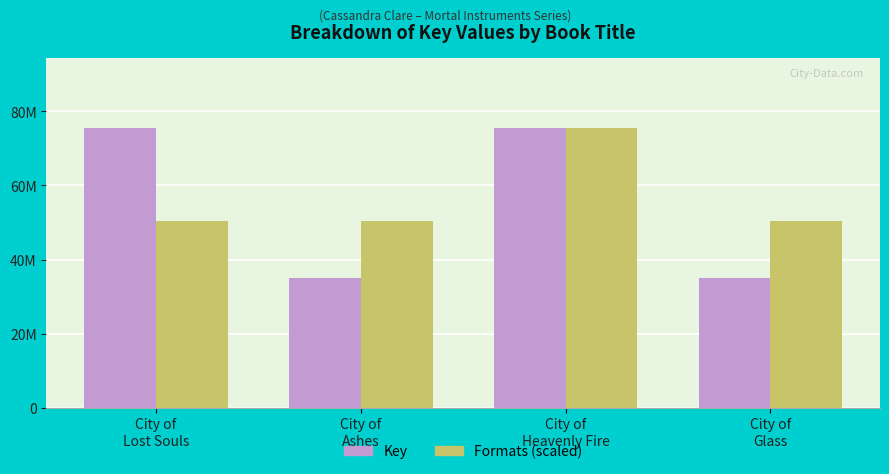

Are the bars grouped side by side (vs. stacked)?

Yes